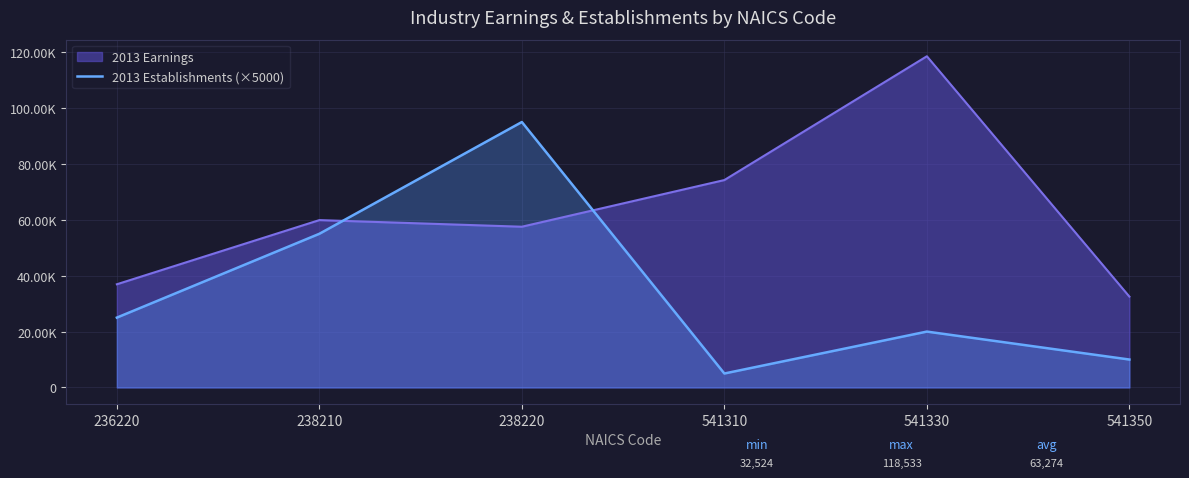

Where does the data first go above 25000?

238210